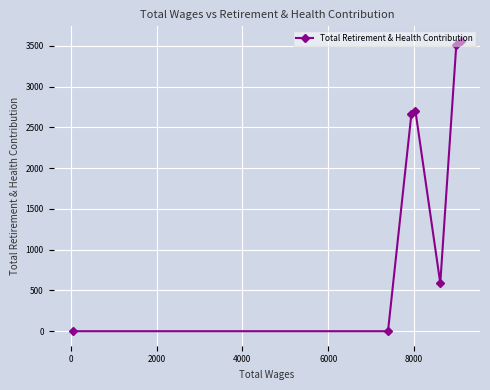

What is the sum of all values?

13040